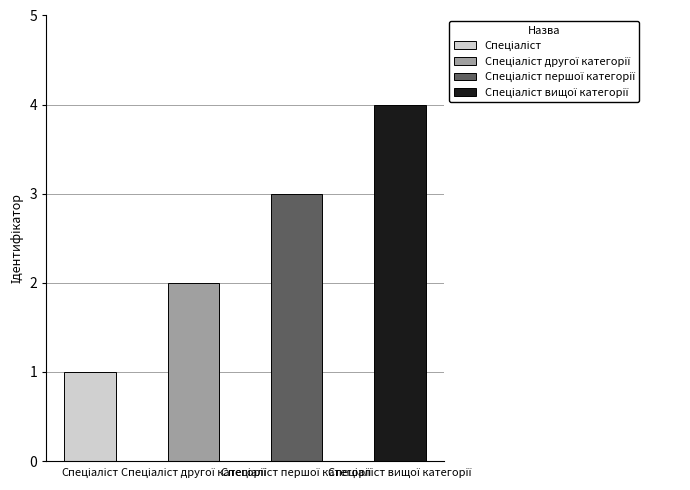

What is the greatest value displayed?

4